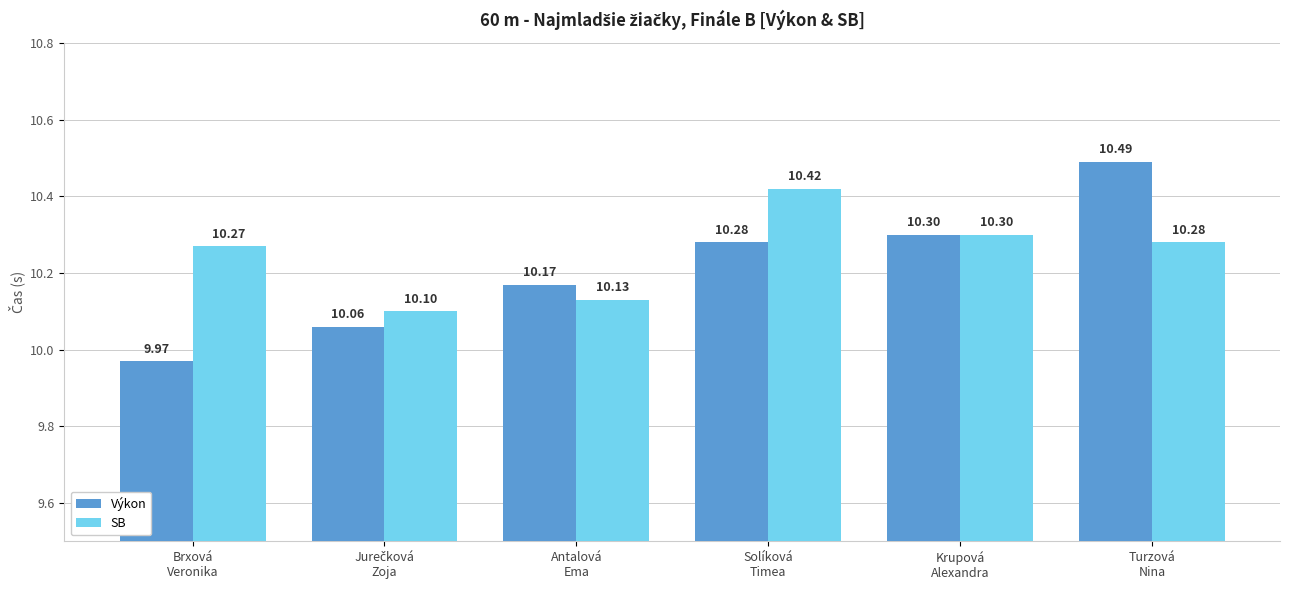

Rank the series by their average value, from highest to lowest.

SB, Výkon